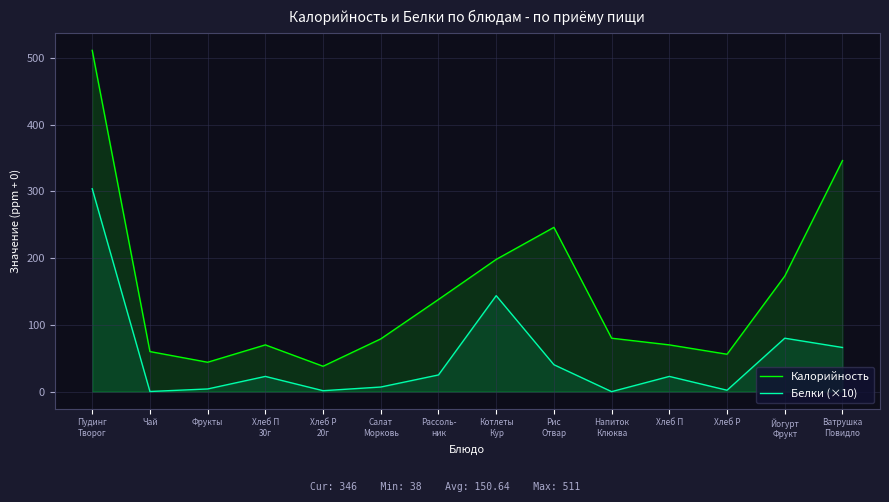

At which label does Калорийность first exceed 80?

Пудинг
Творог